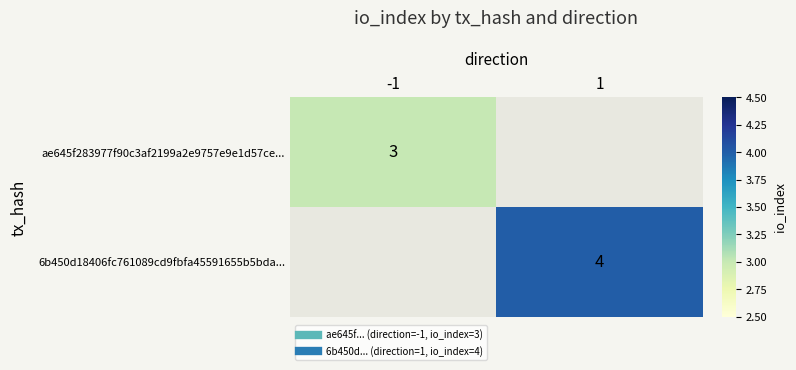

How many values in ae645f283977f90c3af2199a2e9757e9e1d57ce... are above zero?

1